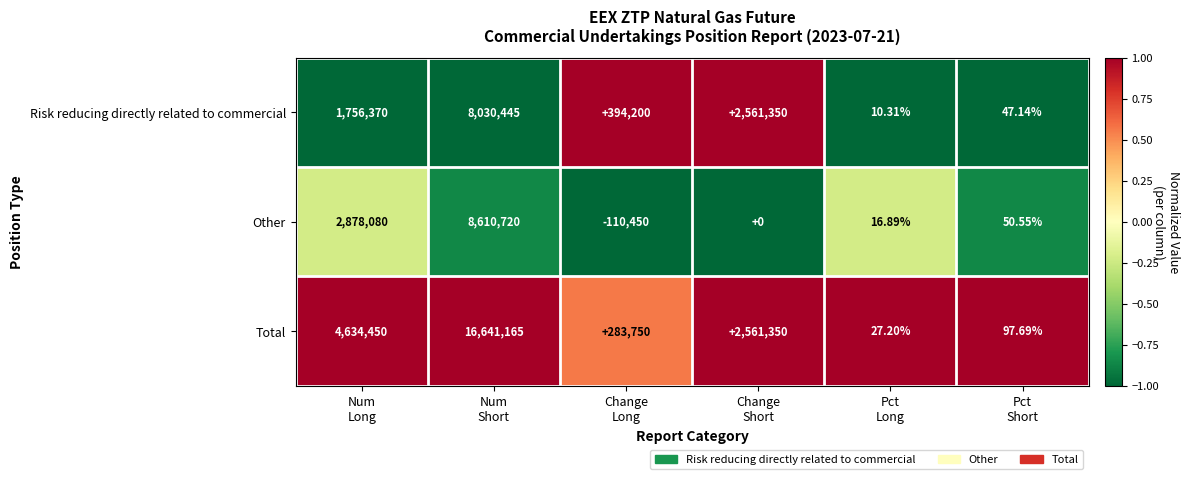

How many values in the Risk reducing directly related to commercial series are below 1756370?

3